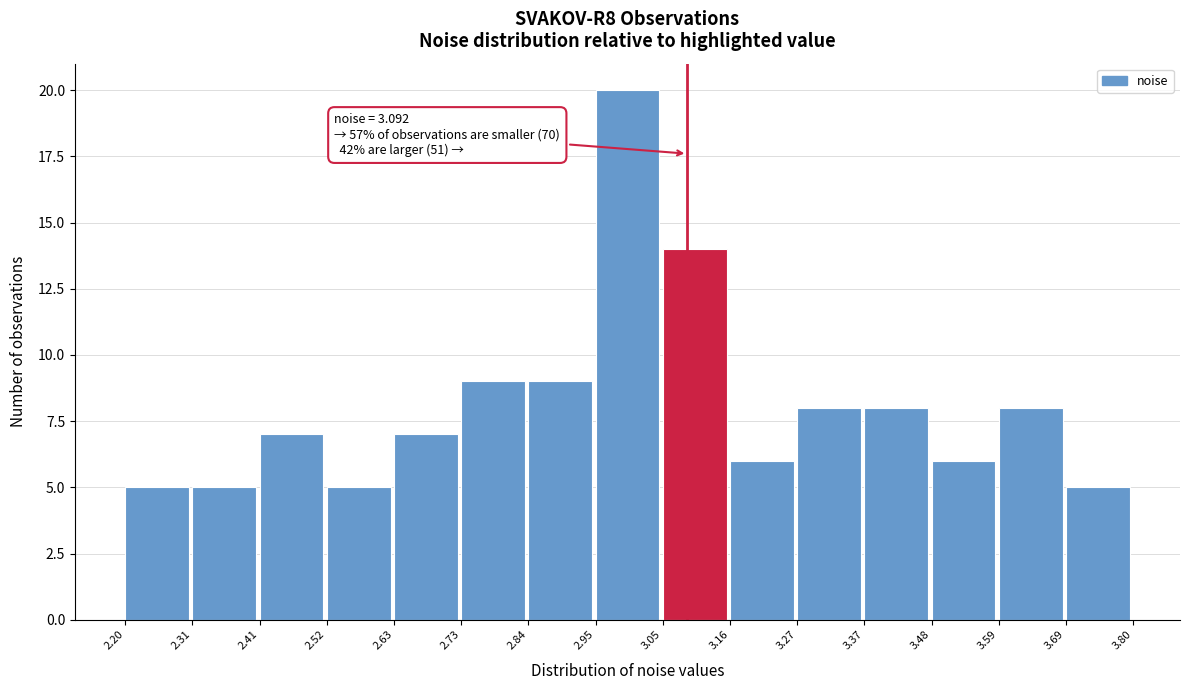

Which range on the x-axis has the tallest bar?

2.95 to 3.05